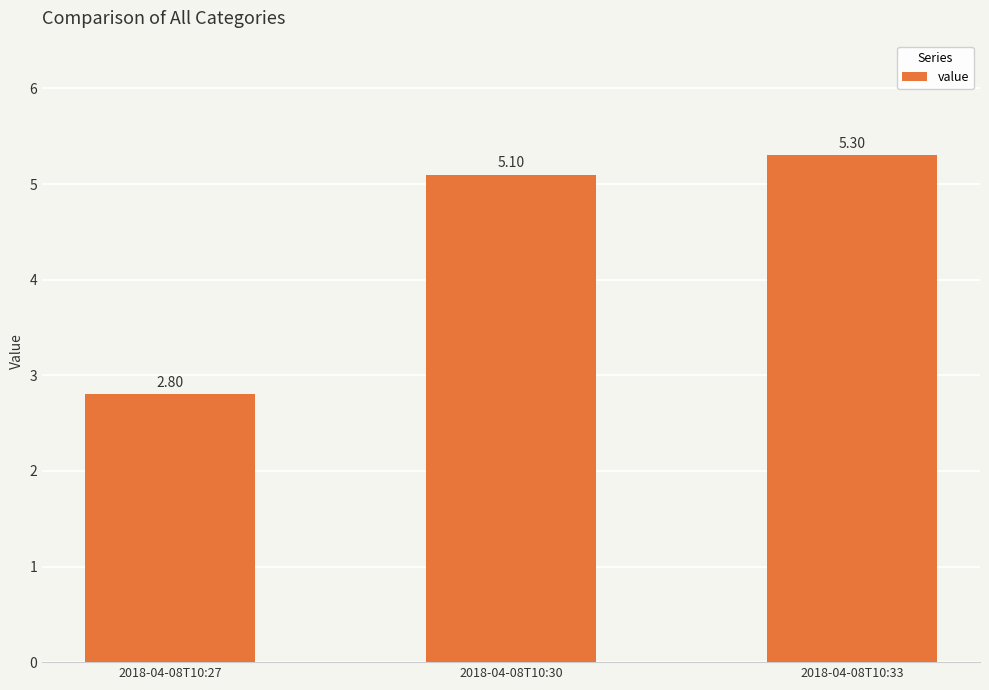

Rank the categories by value from highest to lowest.

2018-04-08T10:33, 2018-04-08T10:30, 2018-04-08T10:27